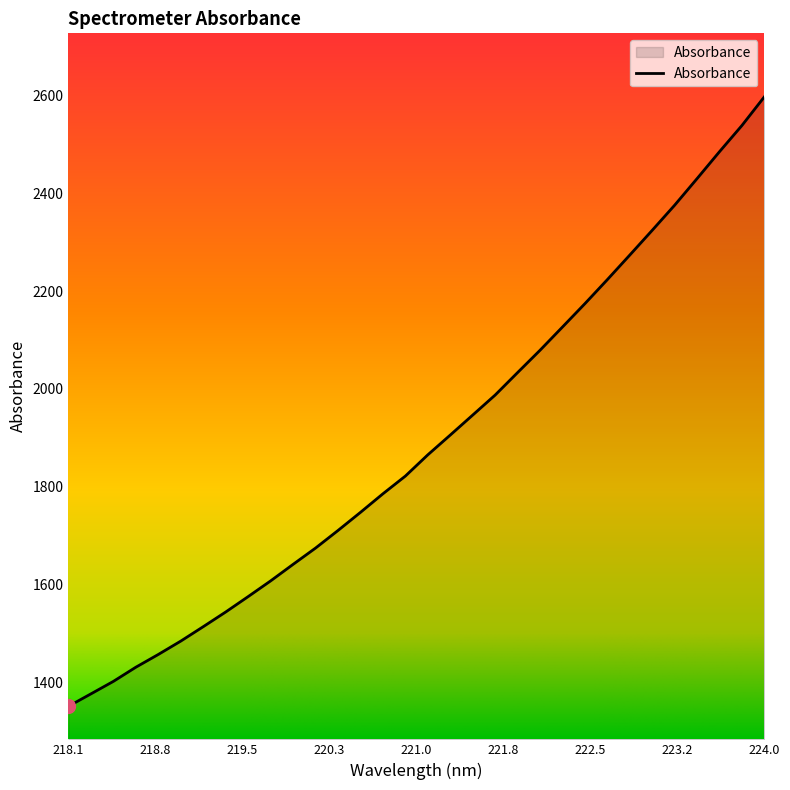

What is the maximum value shown in the chart?

2596.9